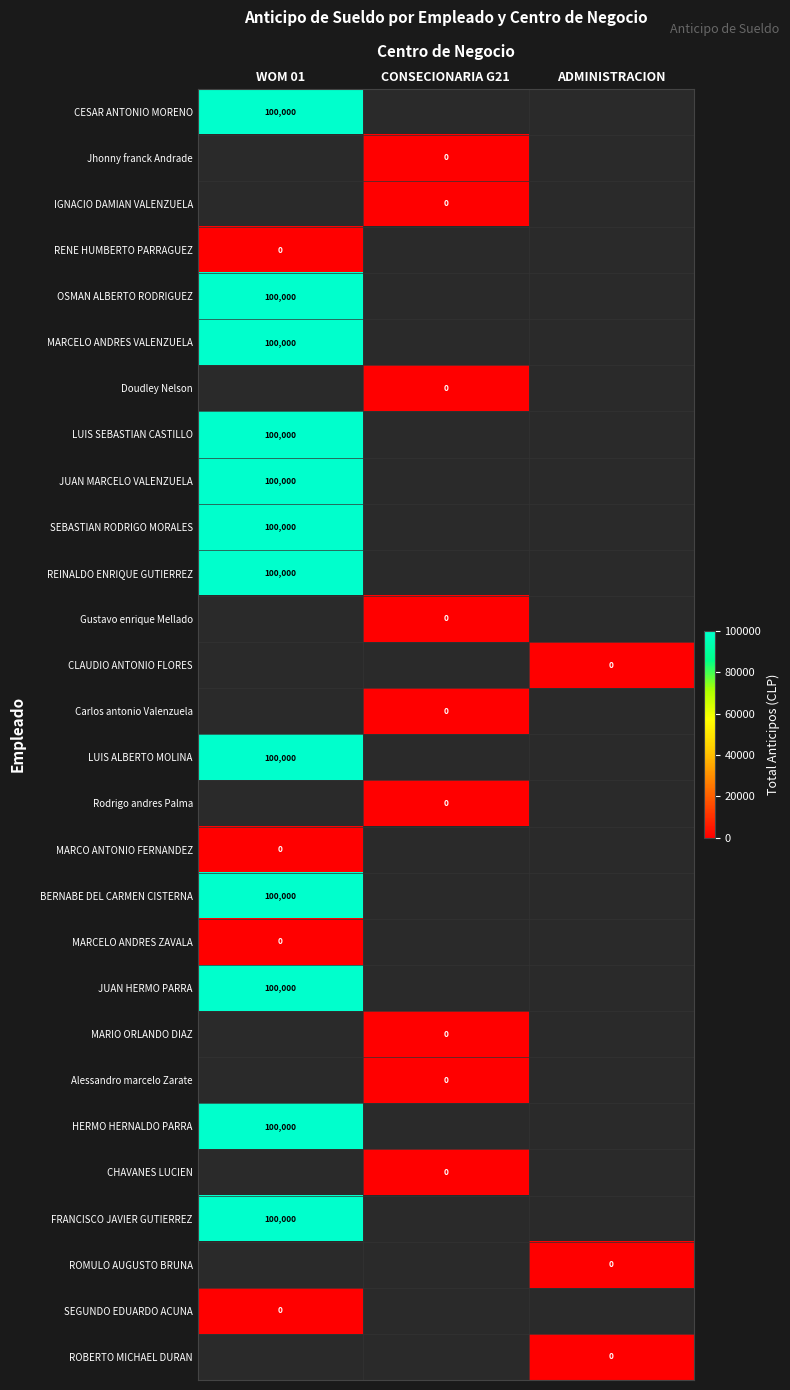

True or false: OSMAN ALBERTO RODRIGUEZ has a value of 22654 at WOM 01.

False